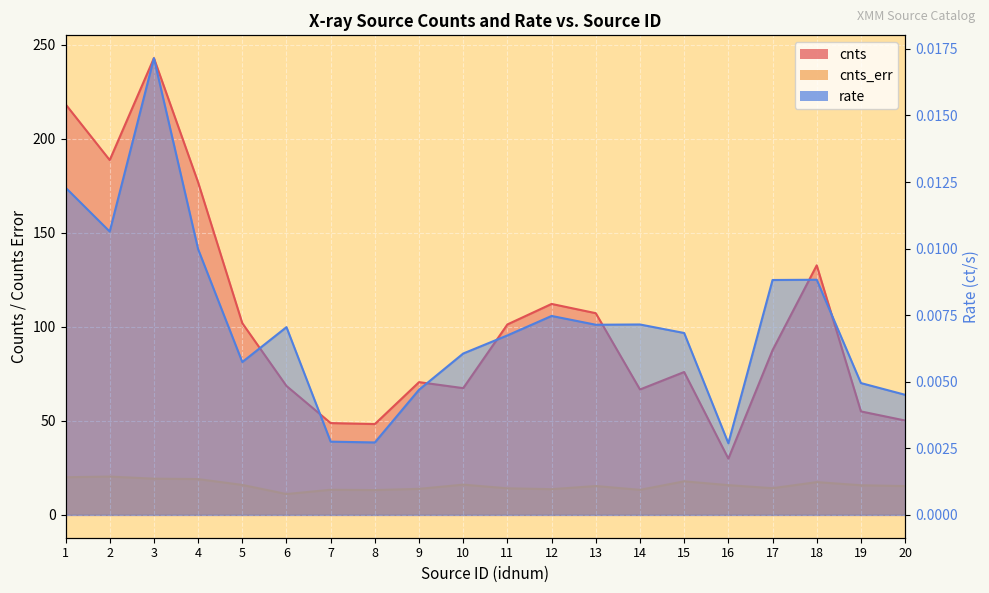

Reading left to right, list all the values displayed in this chart.

cnts: 1=218.3	2=188.6	3=242.8	4=176.8	5=101.9	6=68.5	7=48.8	8=48.3	9=70.6	10=67.4	11=101.2	12=112.1	13=107.2	14=66.7	15=75.9	16=29.9	17=87.5	18=132.6	19=55.0	20=50.2
cnts_err: 1=20.0	2=20.4	3=19.2	4=19.0	5=15.9	6=11.1	7=13.4	8=13.2	9=13.8	10=16.1	11=14.1	12=13.7	13=15.3	14=13.3	15=17.8	16=15.8	17=14.2	18=17.4	19=15.8	20=15.3
rate: 1=0.0	2=0.0	3=0.0	4=0.0	5=0.0	6=0.0	7=0.0	8=0.0	9=0.0	10=0.0	11=0.0	12=0.0	13=0.0	14=0.0	15=0.0	16=0.0	17=0.0	18=0.0	19=0.0	20=0.0